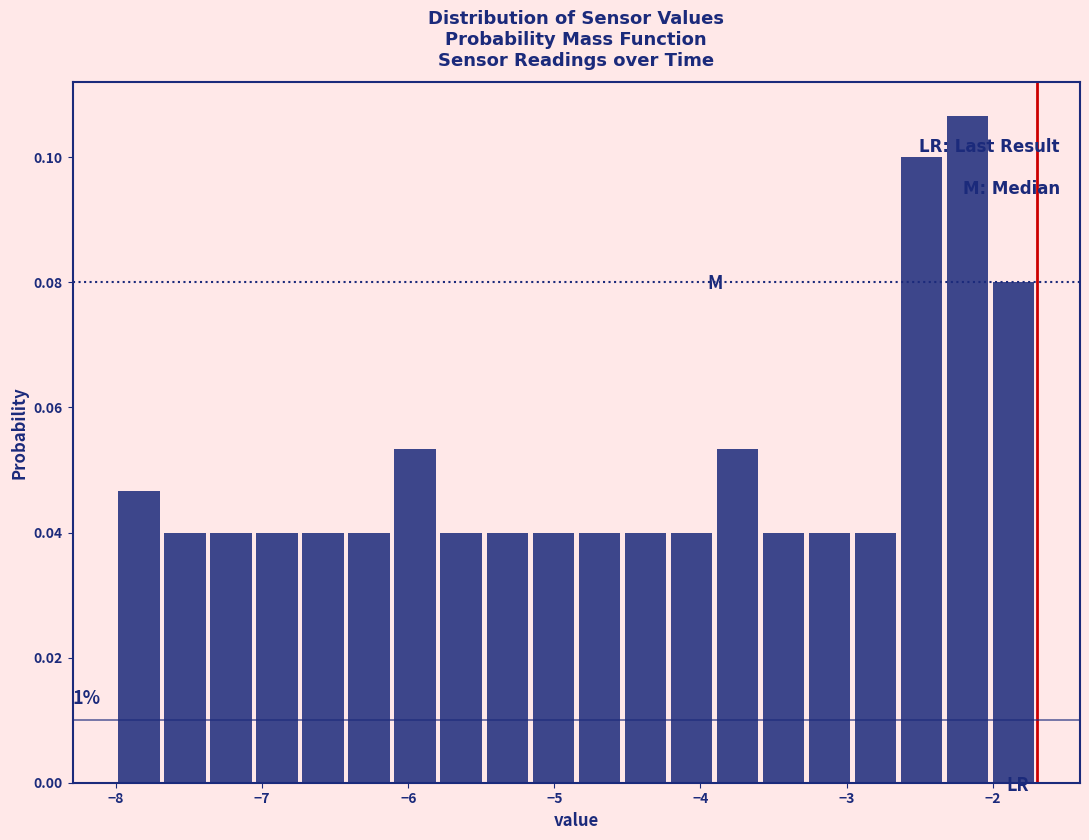

Around what value on the x-axis is the tallest bar? Give the approximate position of its centre, as read against the axis.

-2.2